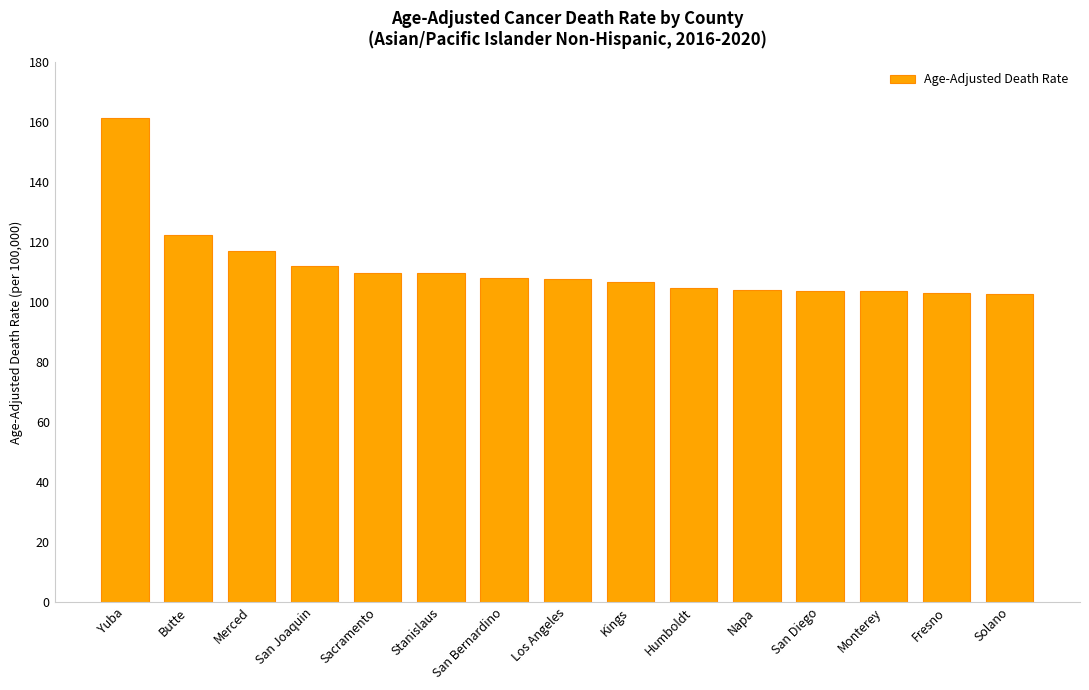

The chart shows a value of 106.7 at Kings. True or false?

True